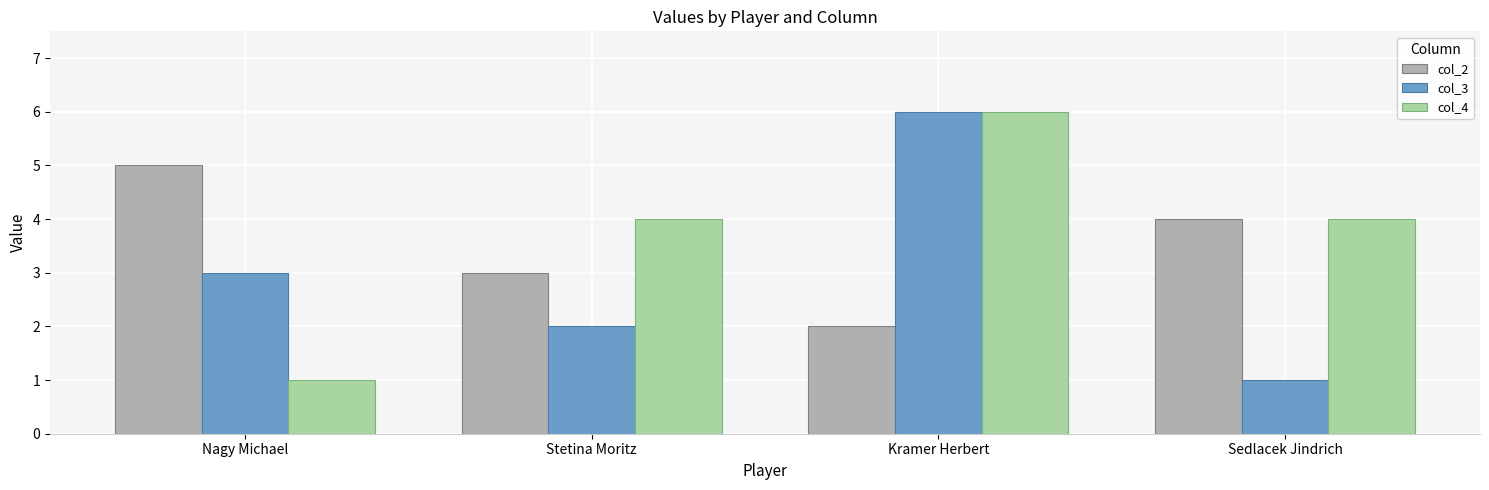

Where is col_2 nearest to the value 3?

Stetina Moritz